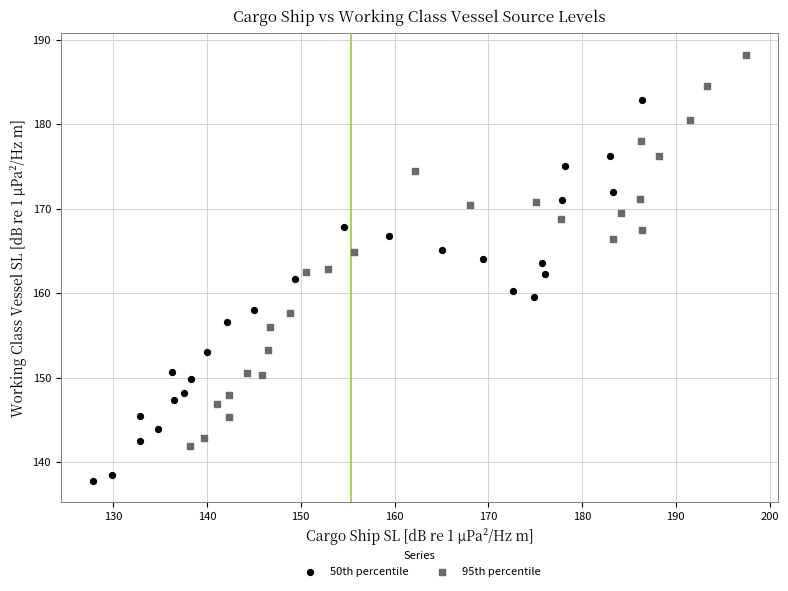

Which series contains the highest Y value?

95th percentile